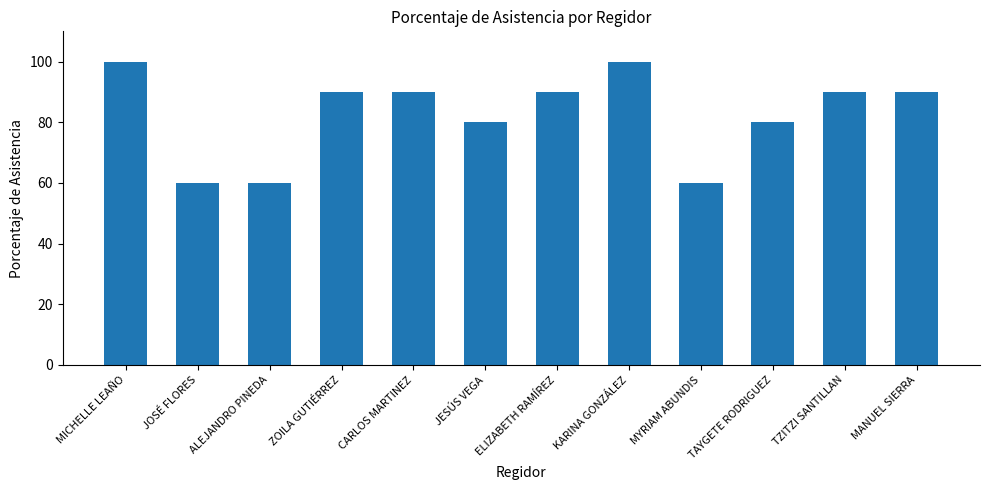

What is the difference between the values at KARINA GONZÁLEZ and ZOILA GUTIÉRREZ?

10